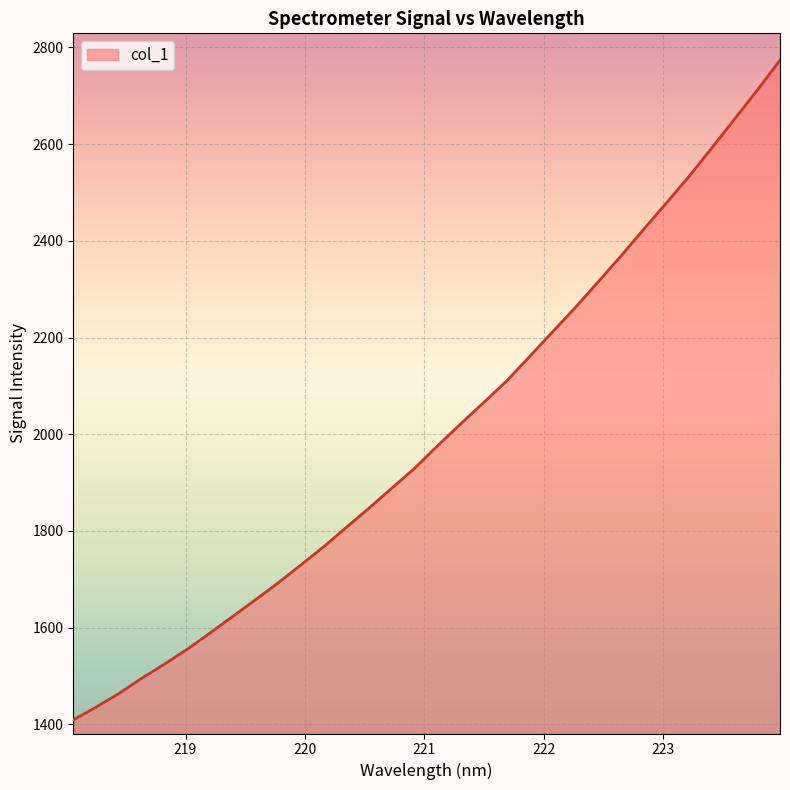

What is the minimum value shown in the chart?

1409.2